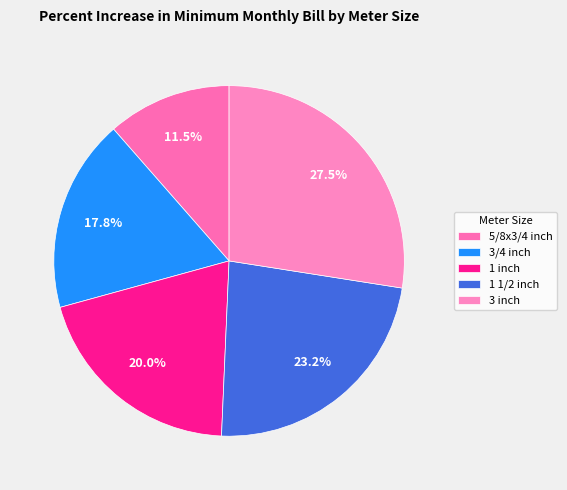

Which category has the biggest portion of the pie?

3 inch